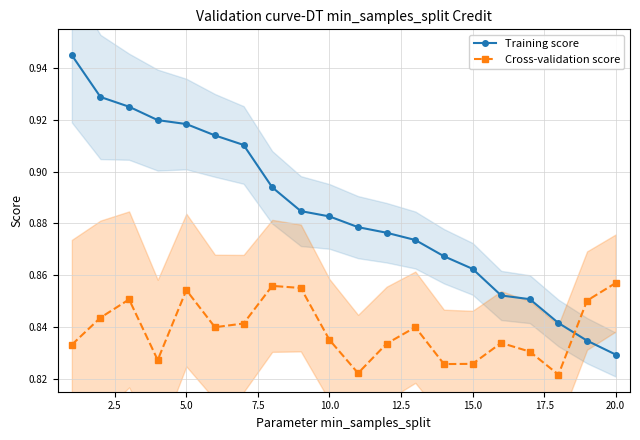

At which label is Training score closest to 0?

20.0